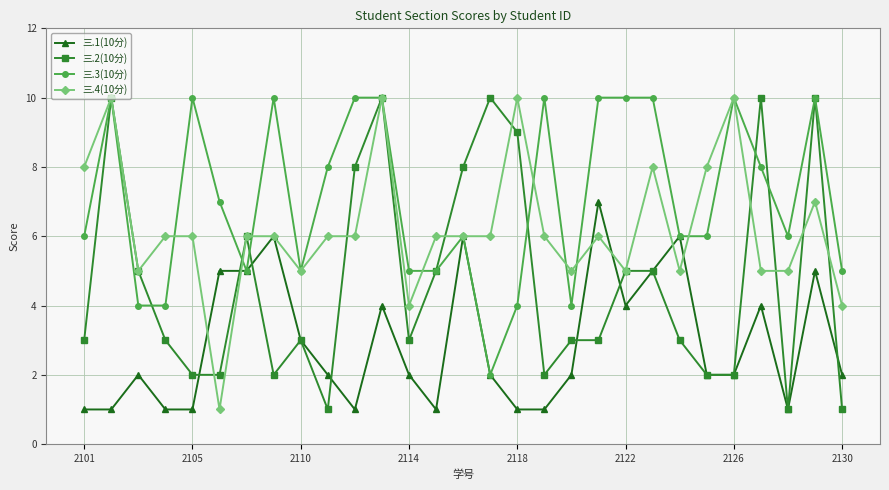

Rank the series by their average value, from highest to lowest.

三.3(10分), 三.4(10分), 三.2(10分), 三.1(10分)